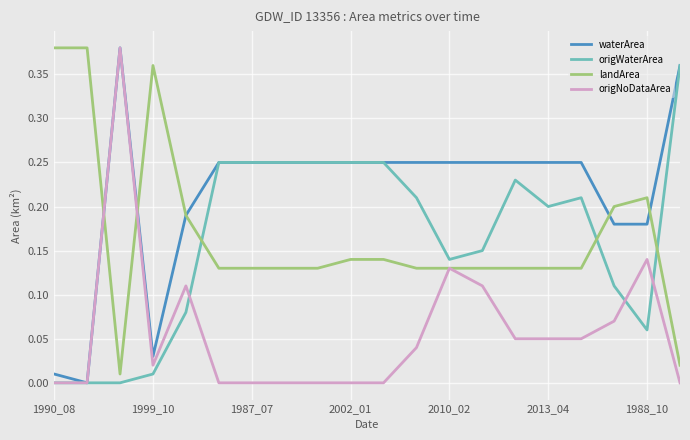

How many times do origWaterArea and landArea cross each other?

3